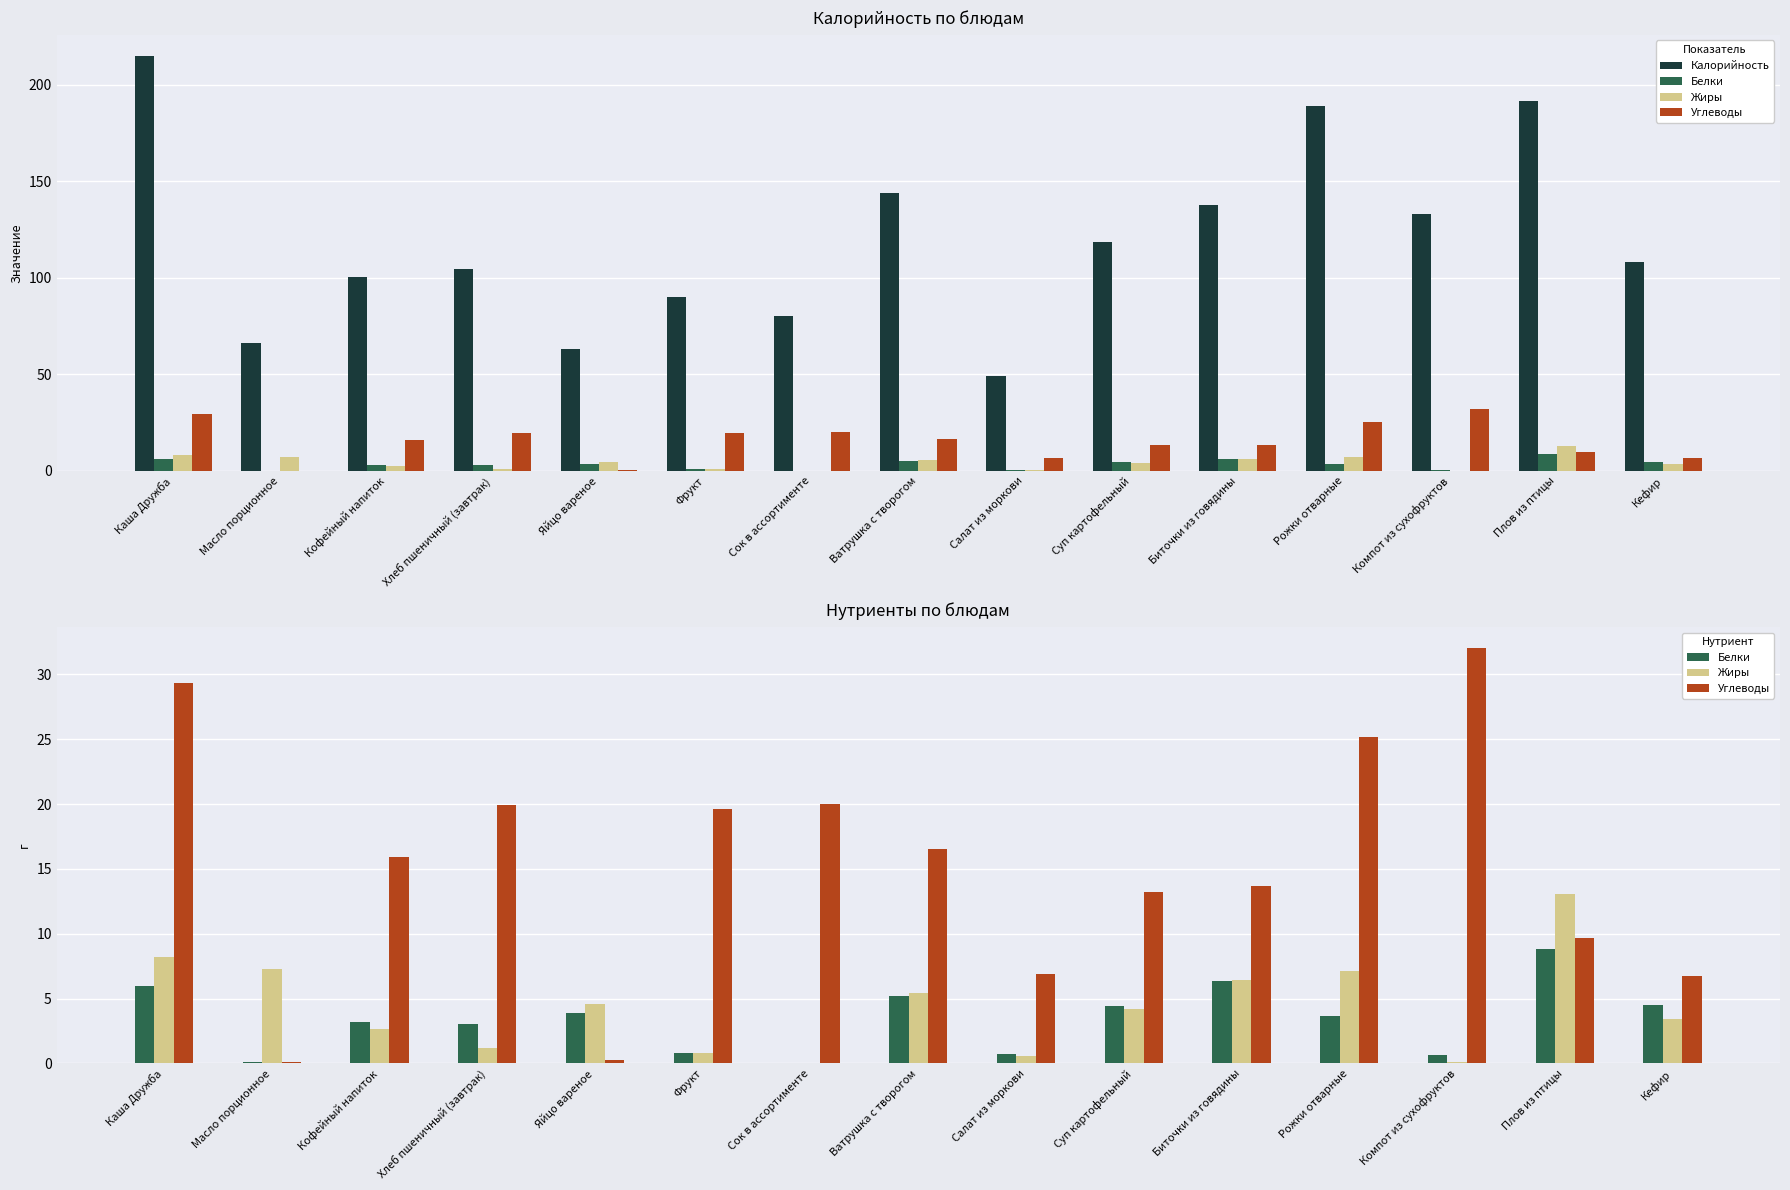

How many categories are shown in the chart?

15